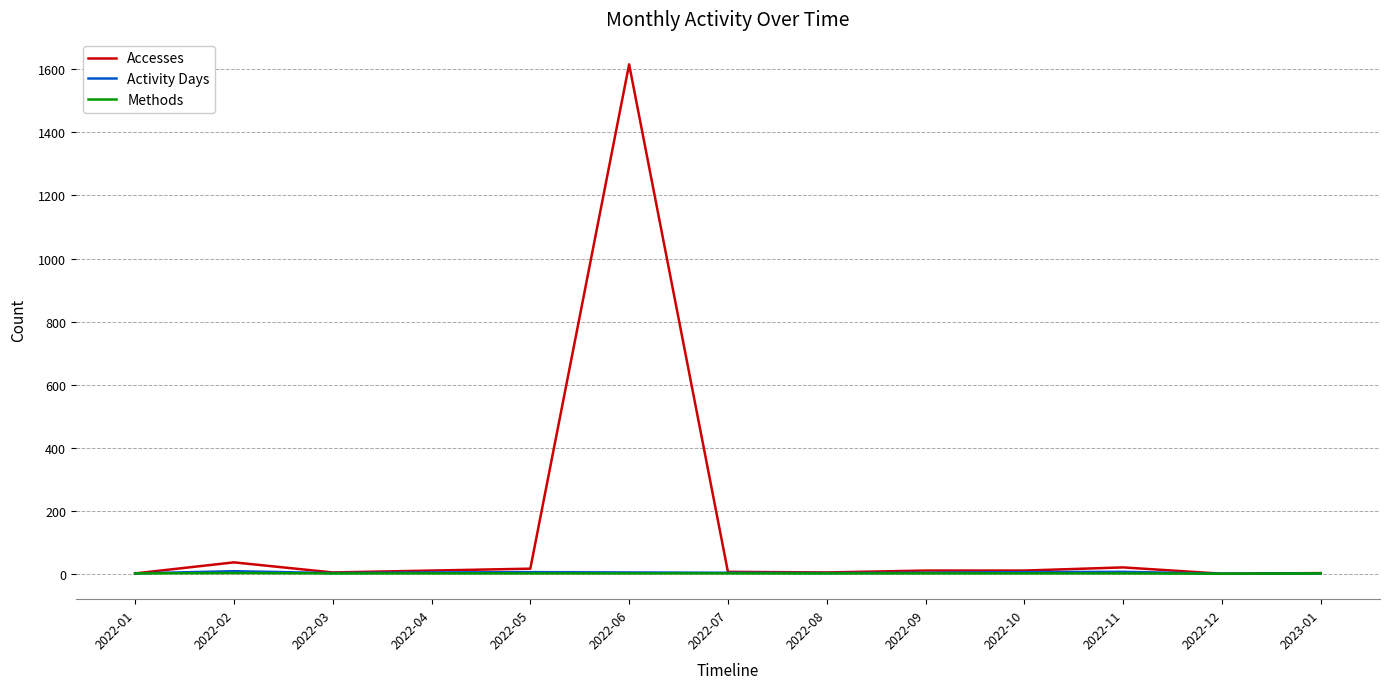

Which series has the widest spread of values?

Accesses